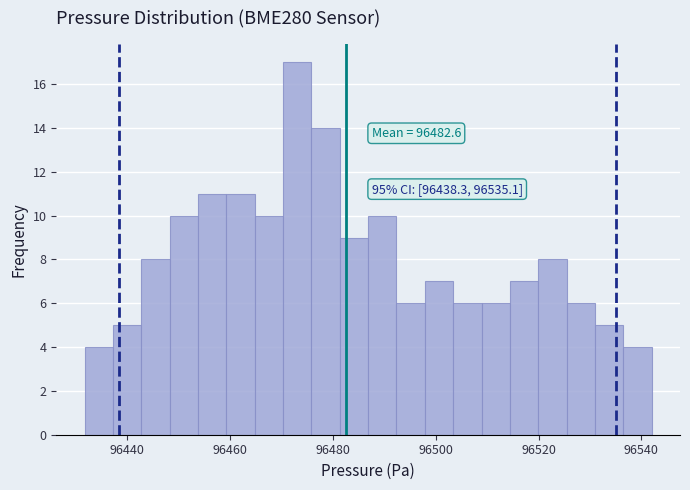

Around what value on the x-axis is the tallest bar? Give the approximate position of its centre, as read against the axis.

96474